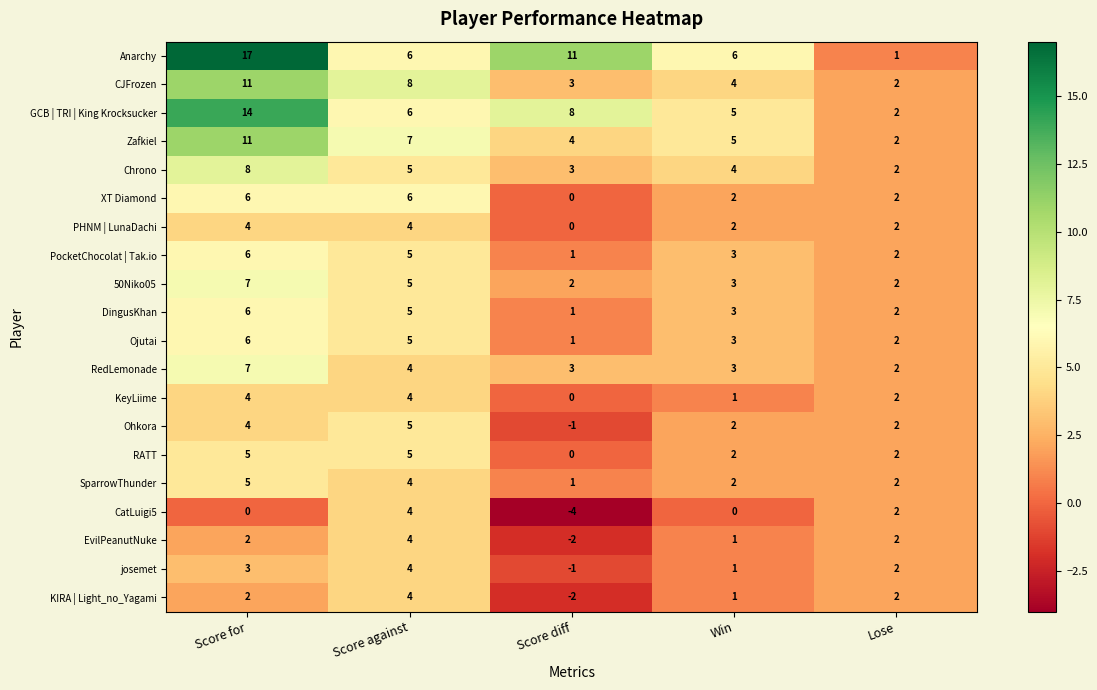

Which category has the lowest value across all series?

Score diff